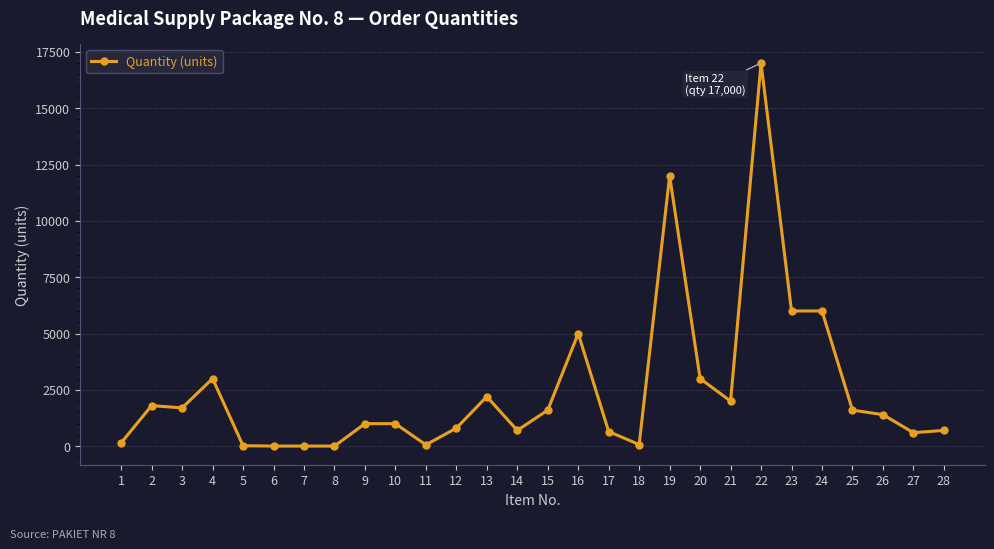

What is the ratio of the value at 4 to the value at 20?

1.0